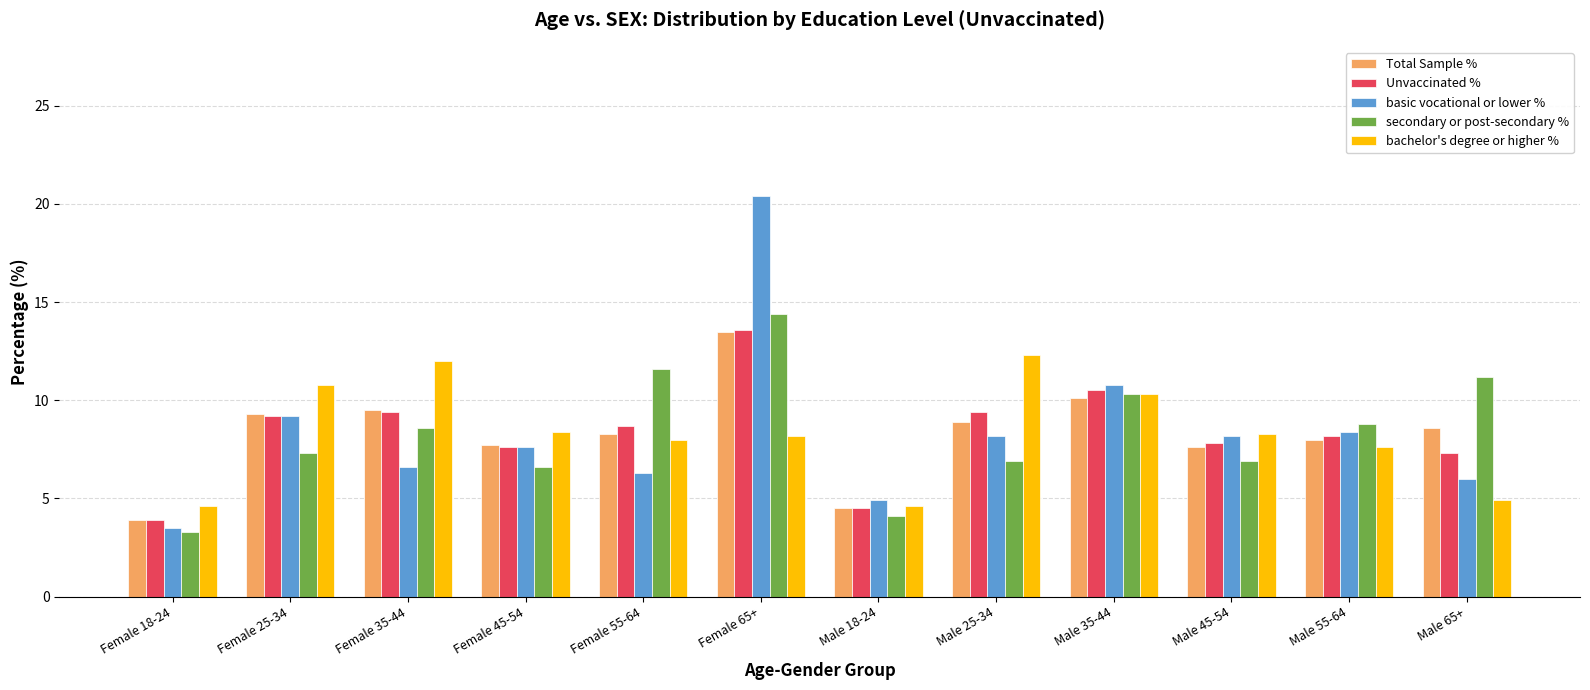

Which series has the largest range (max minus min)?

basic vocational or lower %